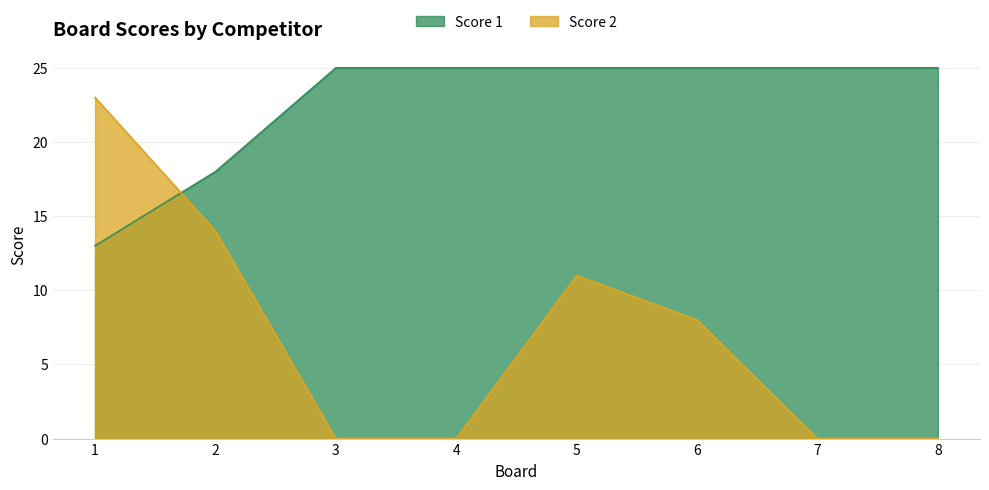

True or false: Score 1 has a value of 24 at 2.

False